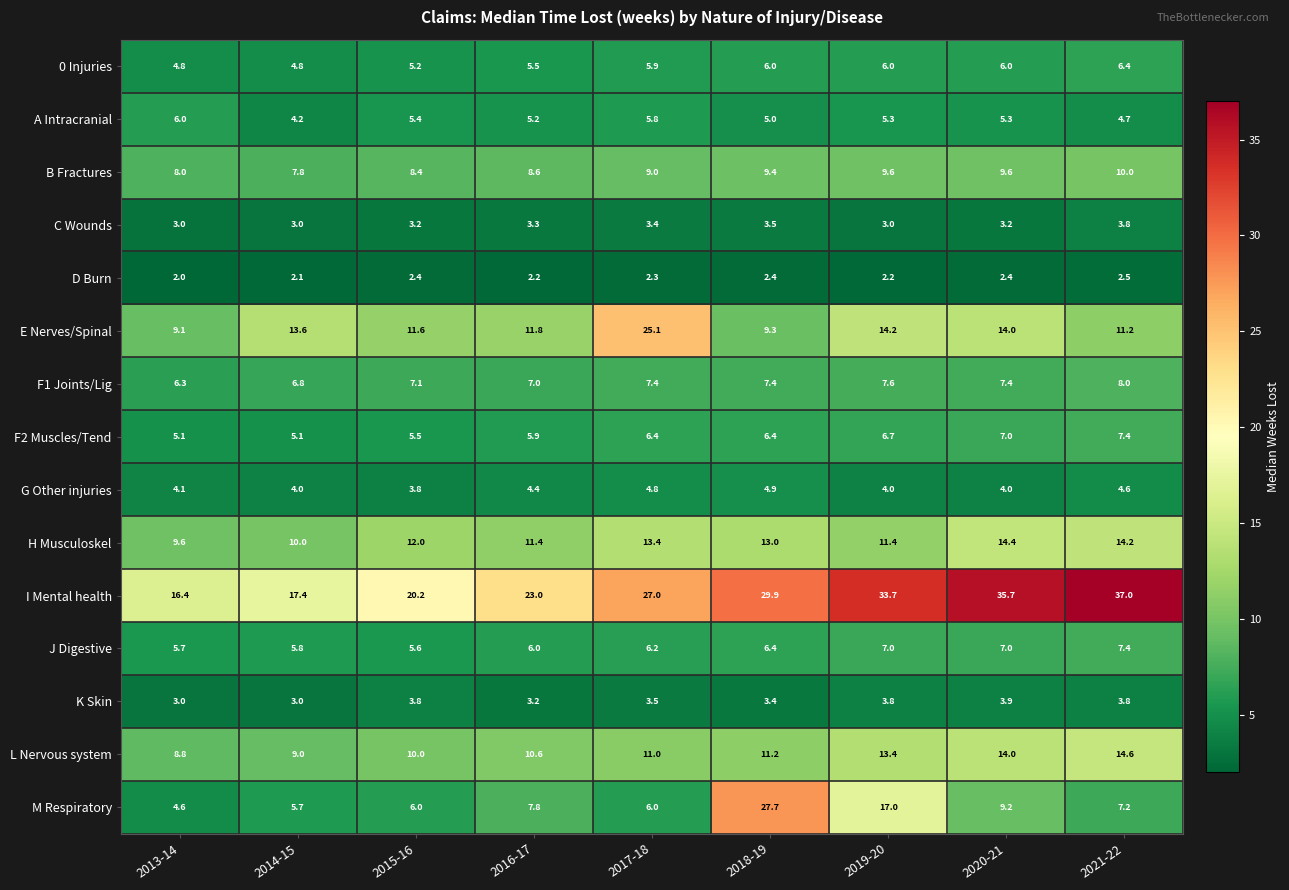

How many categories are shown in the chart?

9